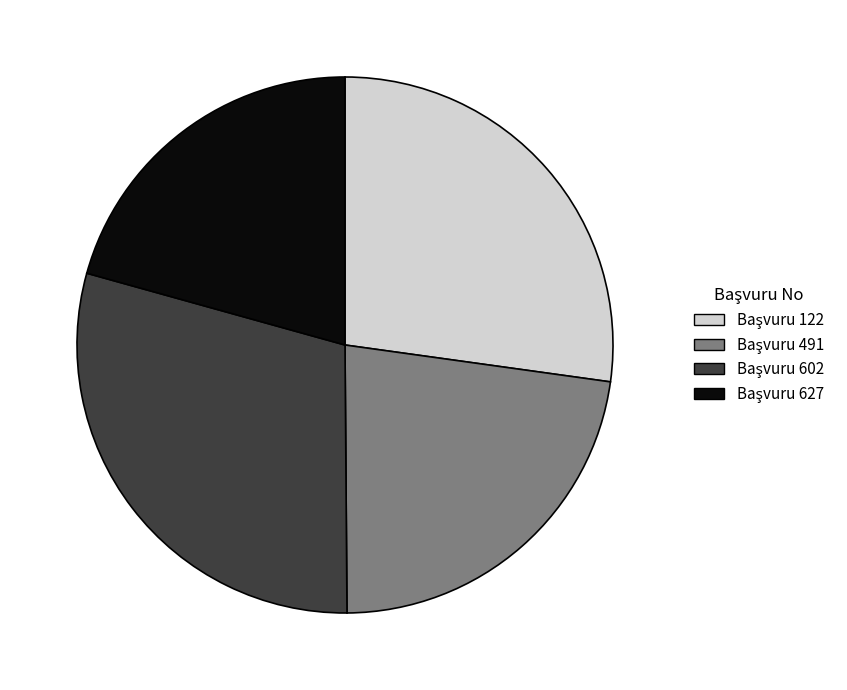

Is there a majority slice in this chart?

No